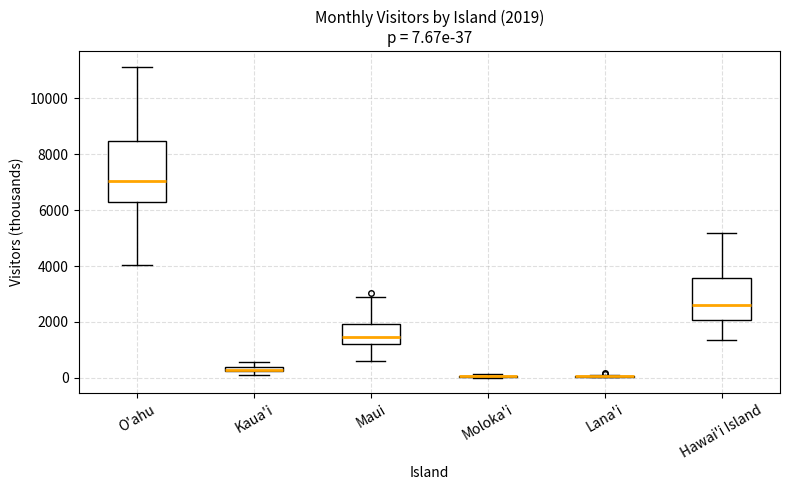

Comparing the boxes themselves (not the whiskers), which one is the tallest?

O'ahu